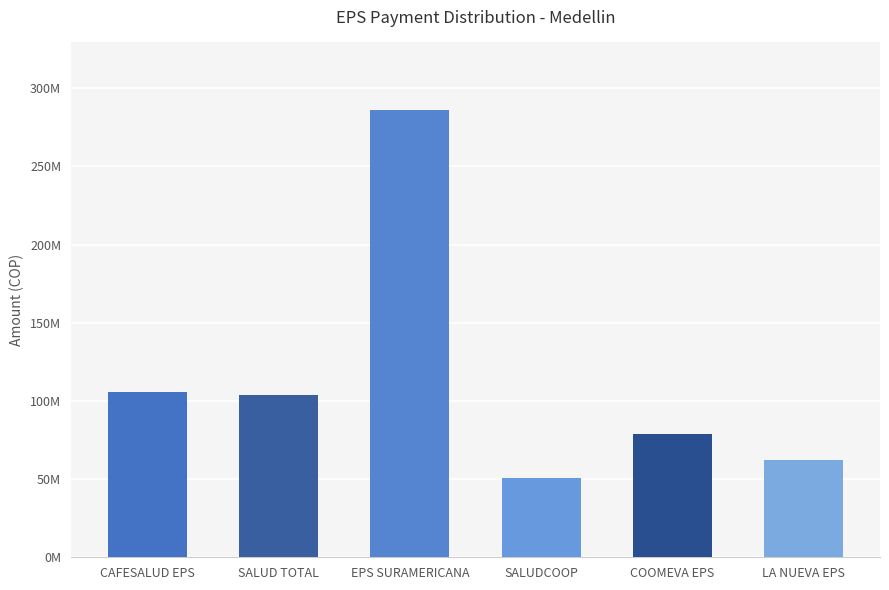

The value at COOMEVA EPS is 78761618. True or false?

True